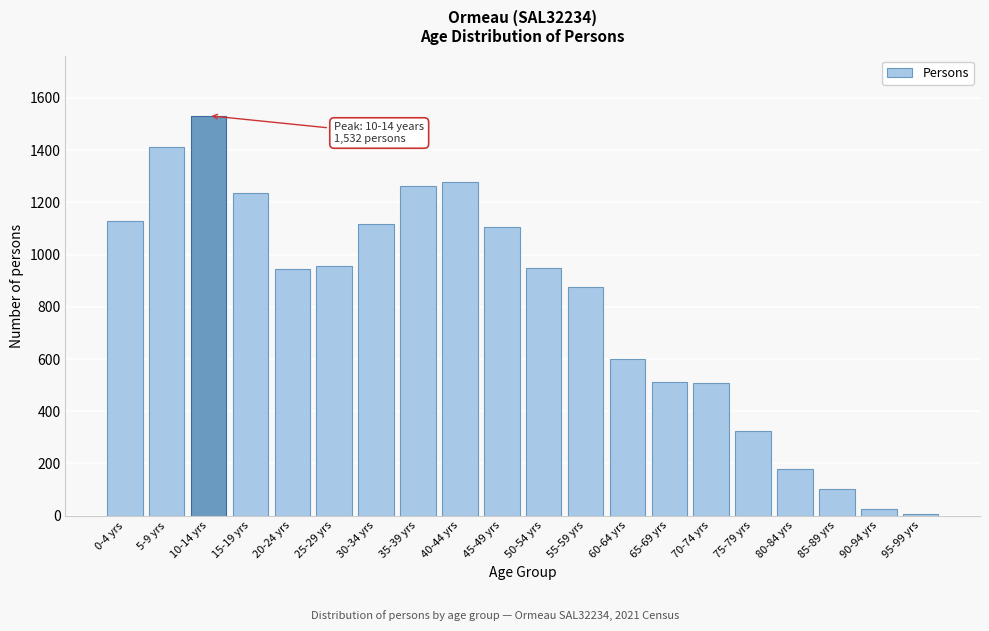

What is the sum of all values?

16046